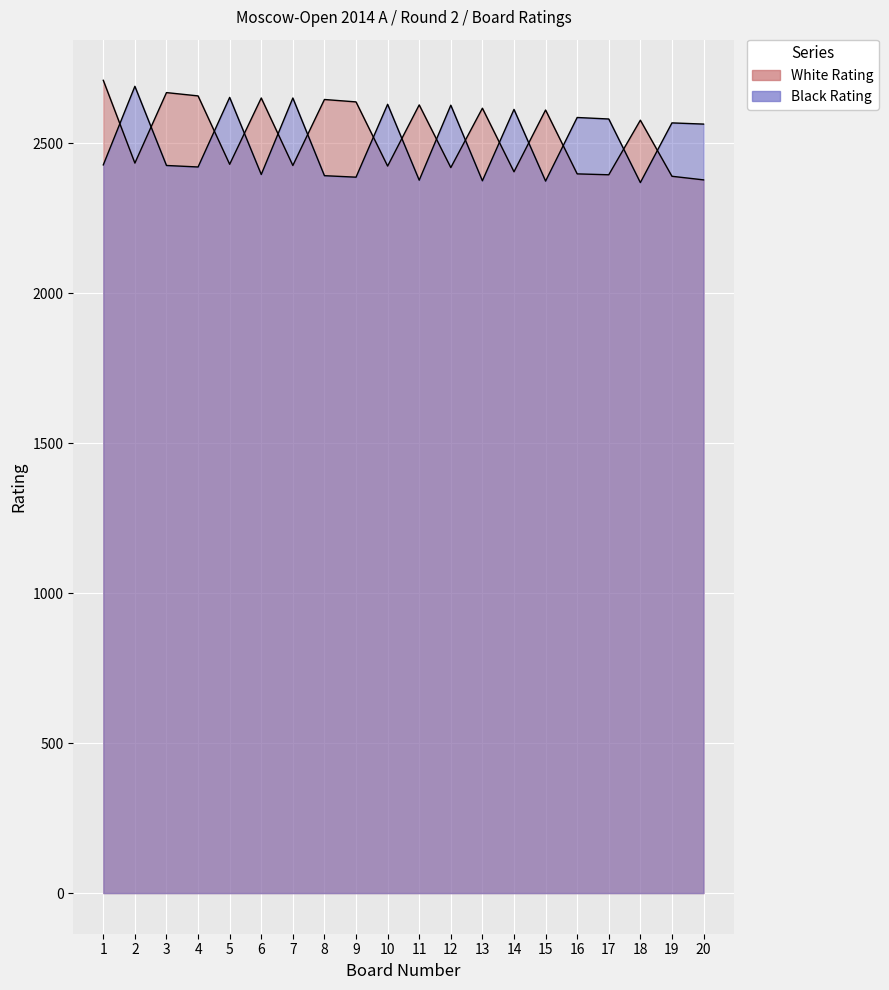

At how many categories does at least one series exceed 2508?

20